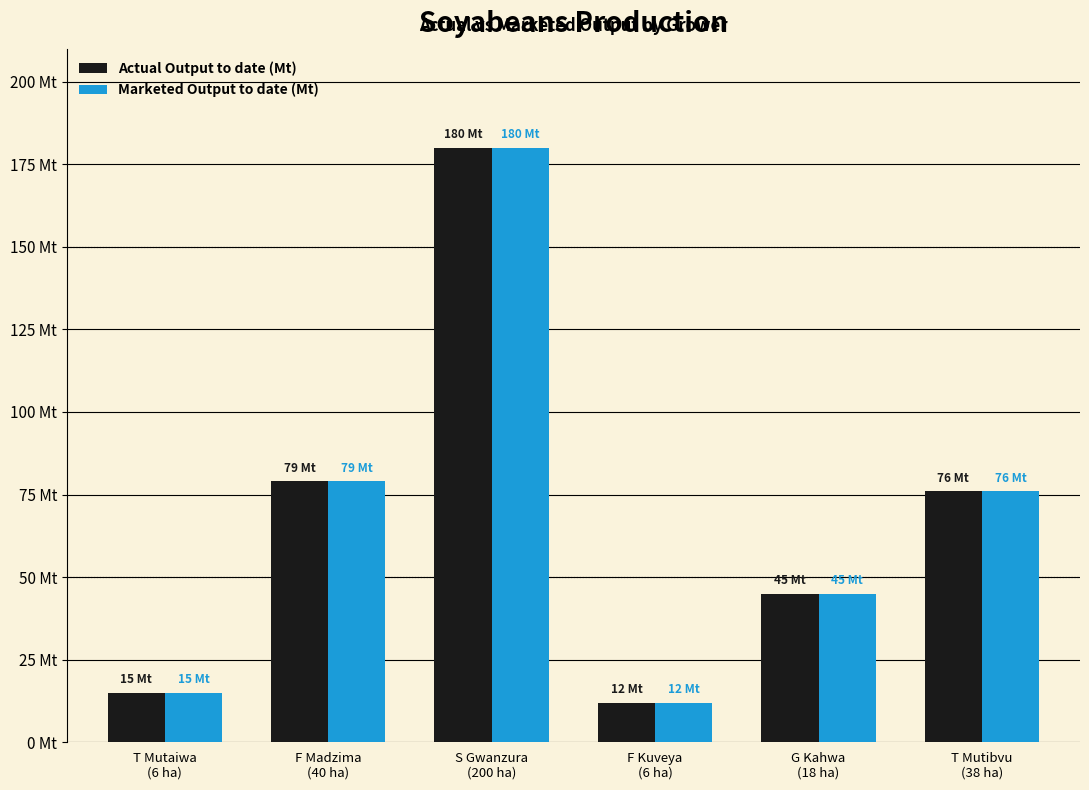

What is the minimum value for Actual Output to date (Mt)?

12